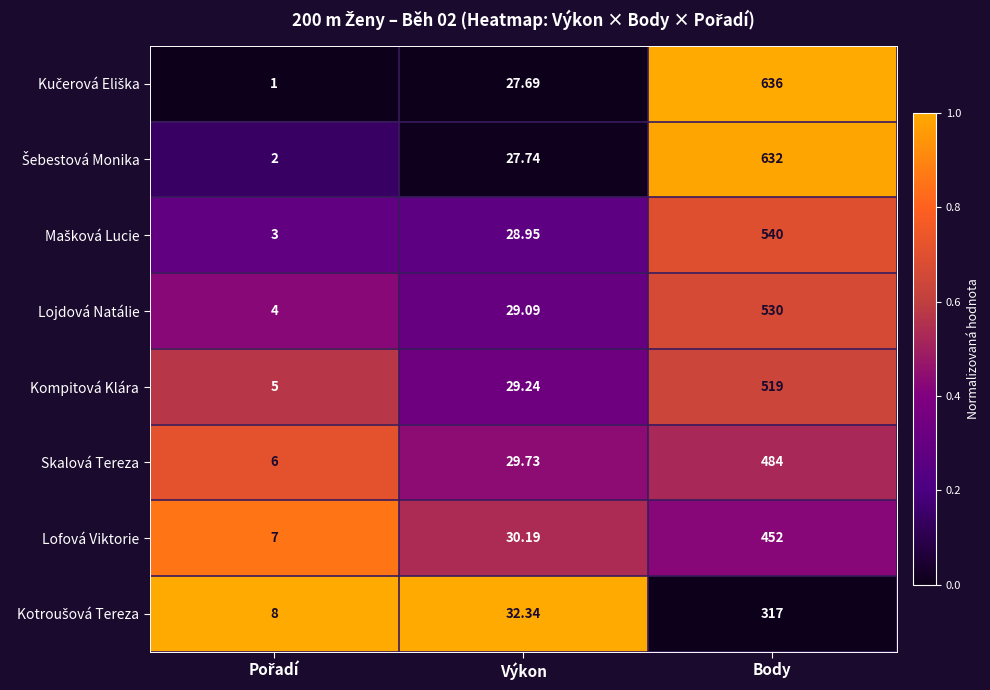

Which category has the highest value across all series?

Body